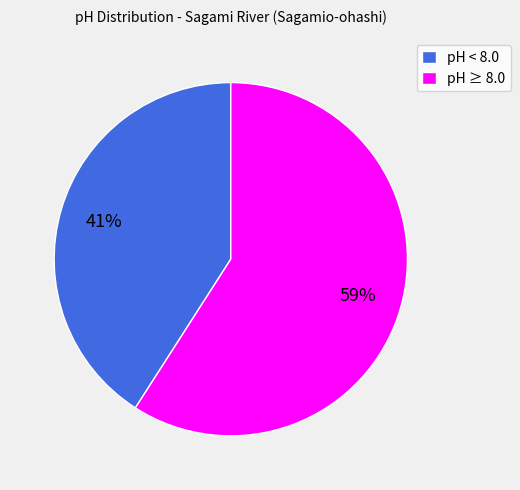

Is there any slice that represents more than half of the pie?

Yes